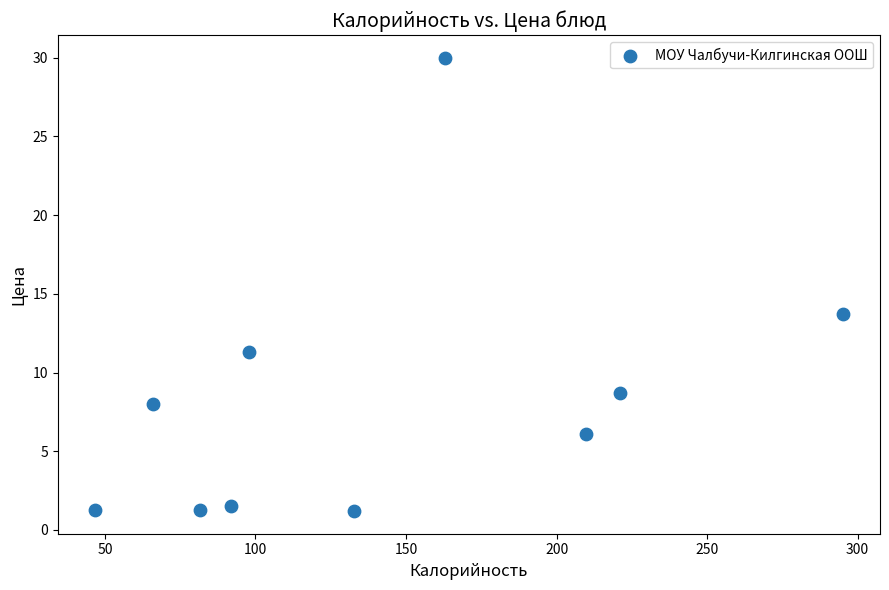

What Y value in the scatter plot is closest to 15?

13.7